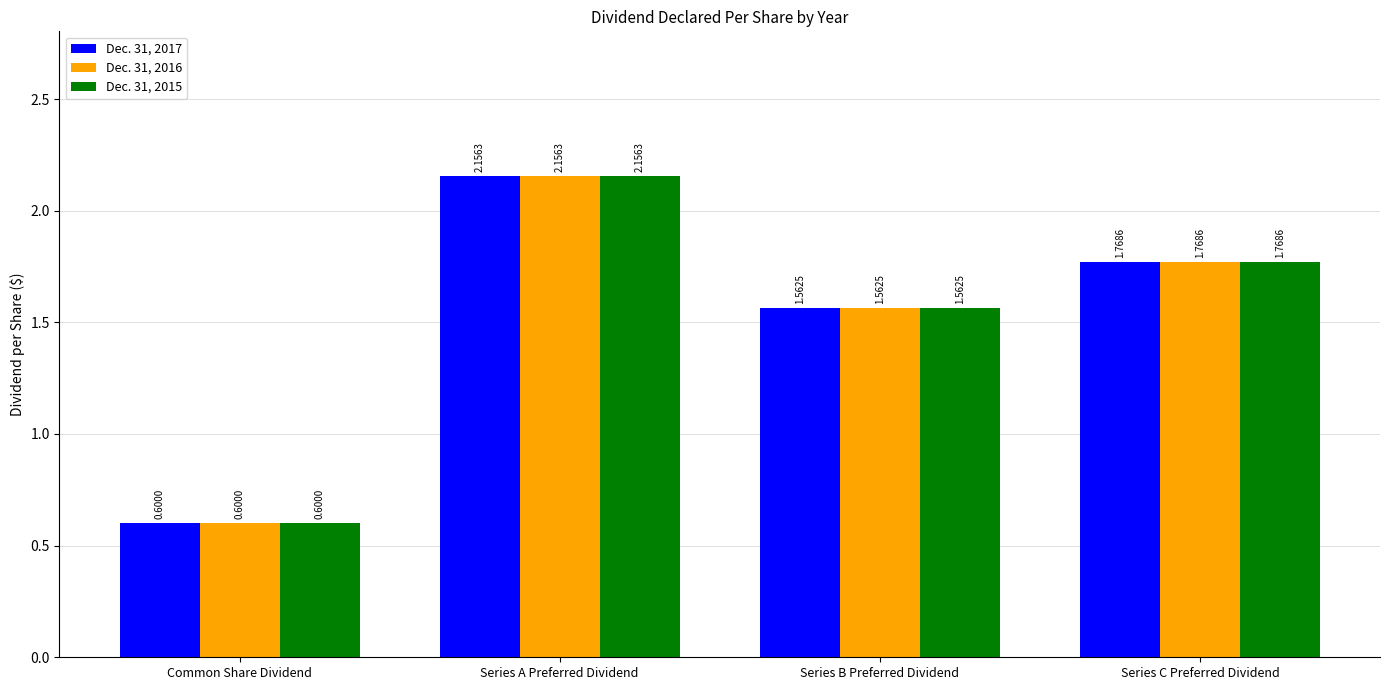

At which category is the sum across all series the highest?

Series A Preferred Dividend